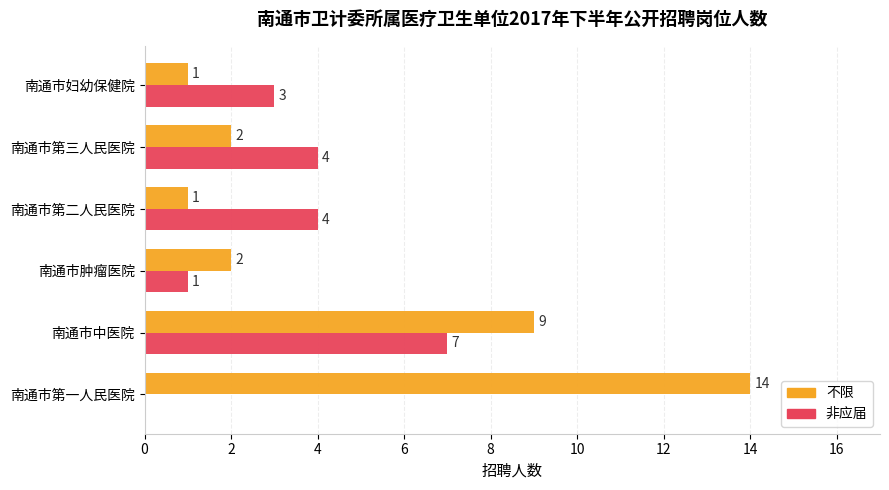

The 不限 series shows 5 at 南通市第一人民医院. True or false?

False